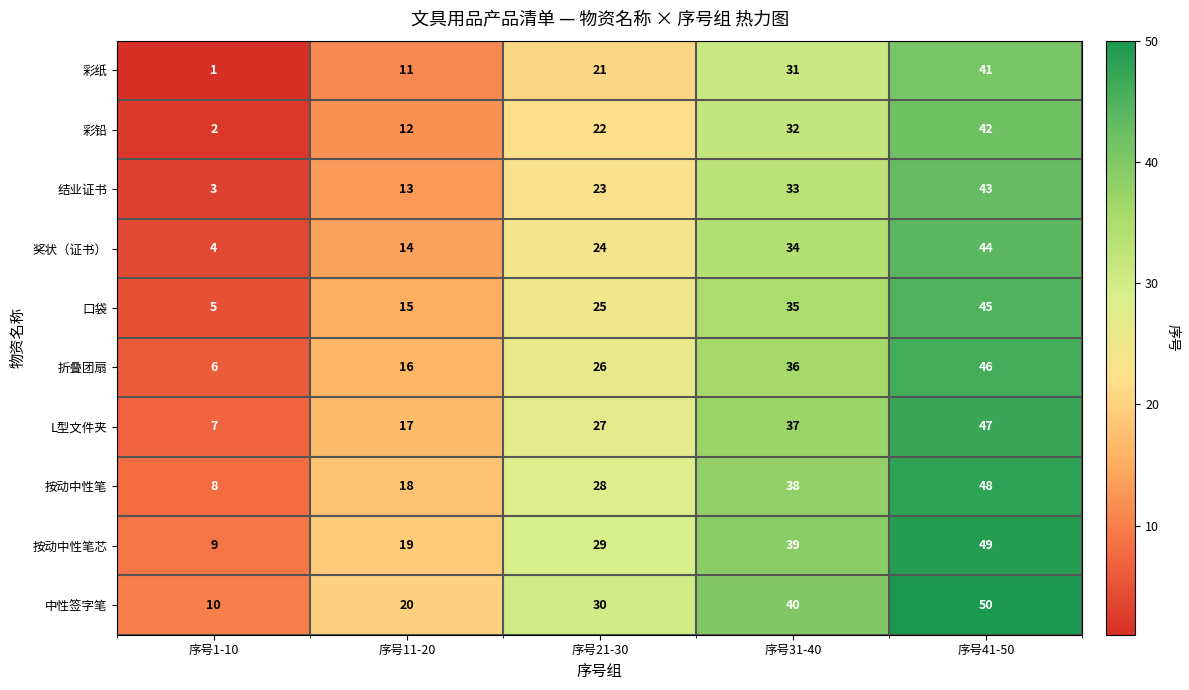

At which label does L型文件夹 reach its peak?

序号41-50